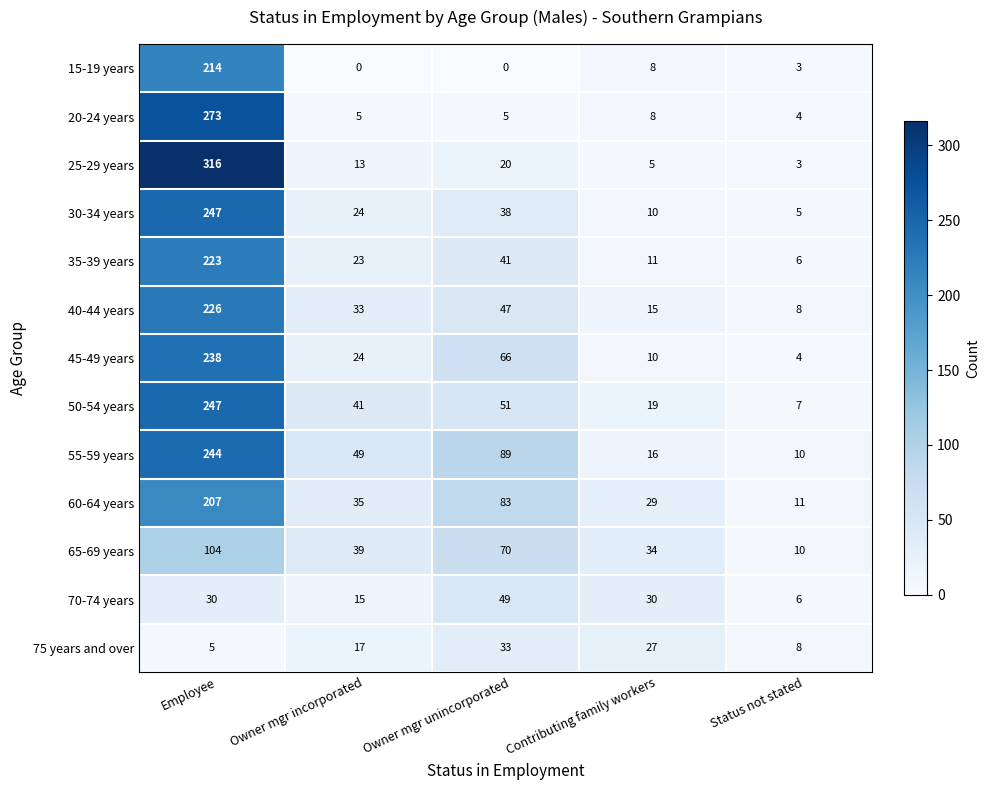

Which series changed the most between Owner mgr unincorporated and Status not stated?

55-59 years